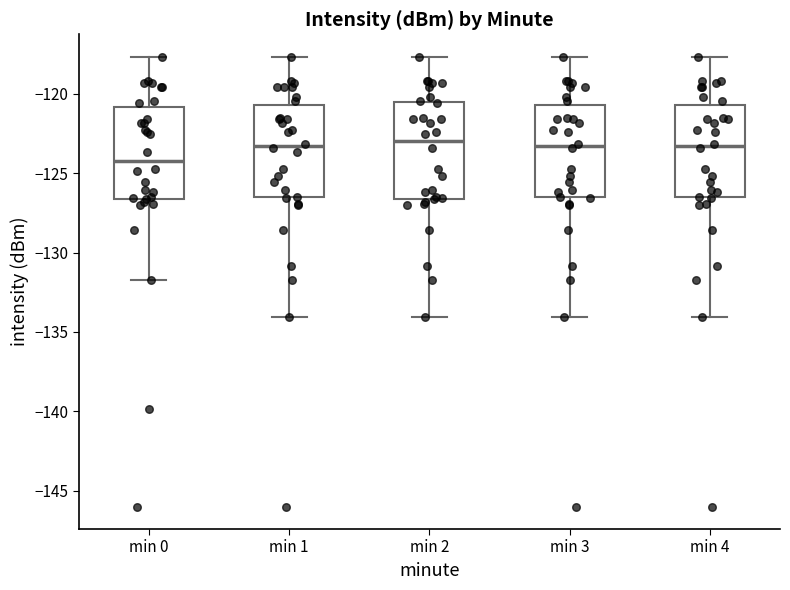

Reading left to right, read every box against the y-axis: the position of its median line, the range the box covers, and the ends of its whiskers. The values are not printed on the chart, so give them approximately, as read against the axis.

min 0: median -124.0, box -126.5 to -121.0, whiskers -132.0 to -117.5
min 1: median -123.5, box -126.5 to -120.5, whiskers -134.0 to -117.5
min 2: median -123.0, box -126.5 to -120.5, whiskers -134.0 to -117.5
min 3: median -123.5, box -126.5 to -120.5, whiskers -134.0 to -117.5
min 4: median -123.5, box -126.5 to -120.5, whiskers -134.0 to -117.5